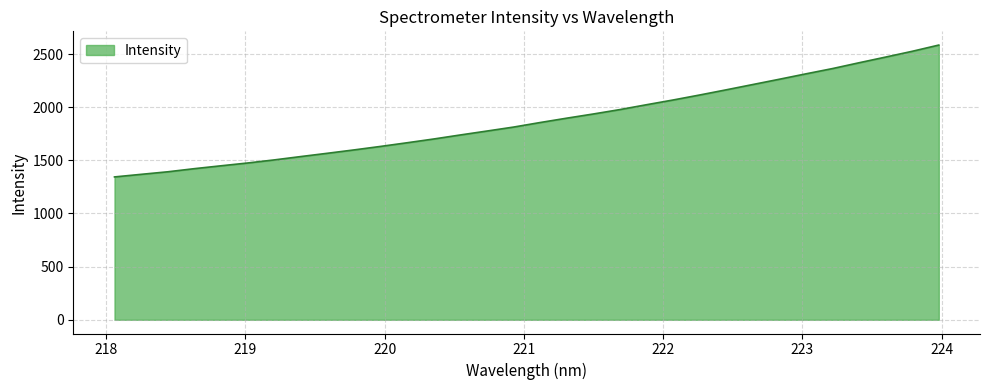

Does the chart have visible grid lines?

Yes